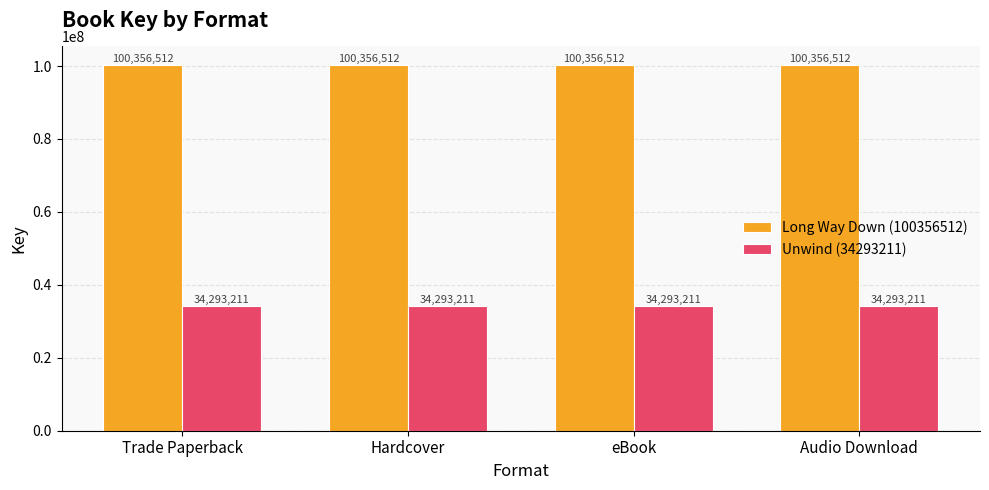

What is the average value of the Long Way Down (100356512) series?

100356512